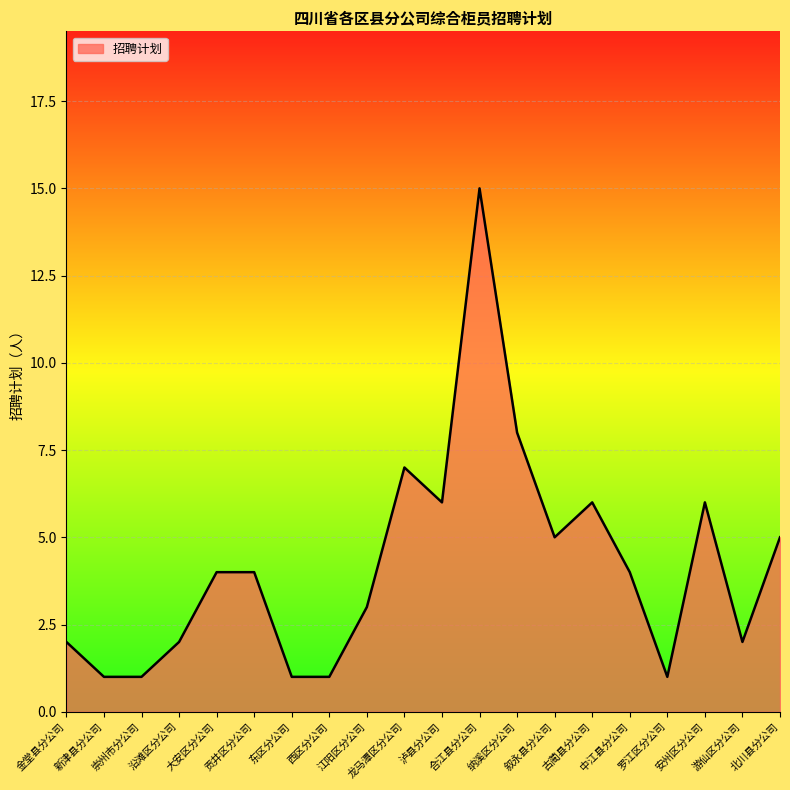

What position from the left is 东区分公司?

7